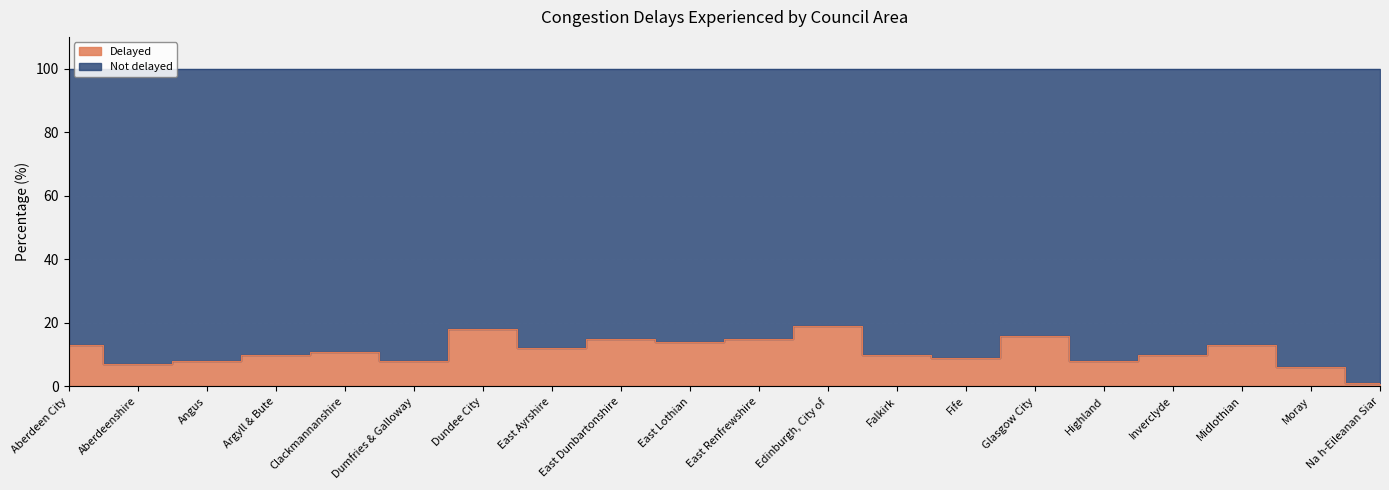

What is the change in value from Argyll & Bute to Highland?

-2